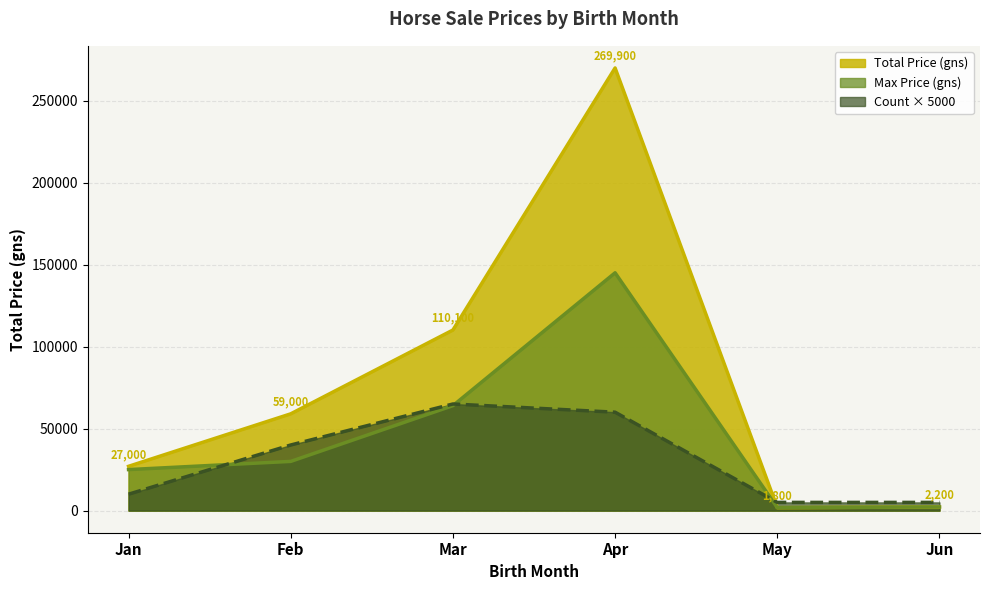

What is the maximum value for Month?

6